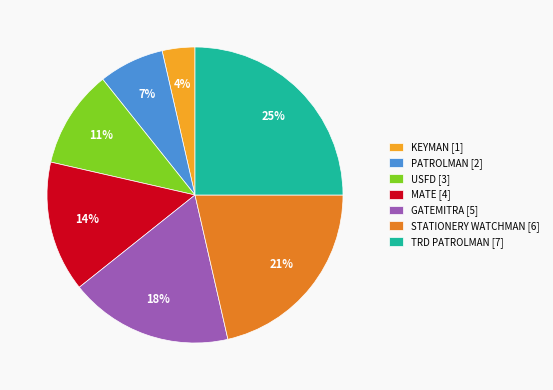

To the nearest percent, what is the average slice percentage?

14%